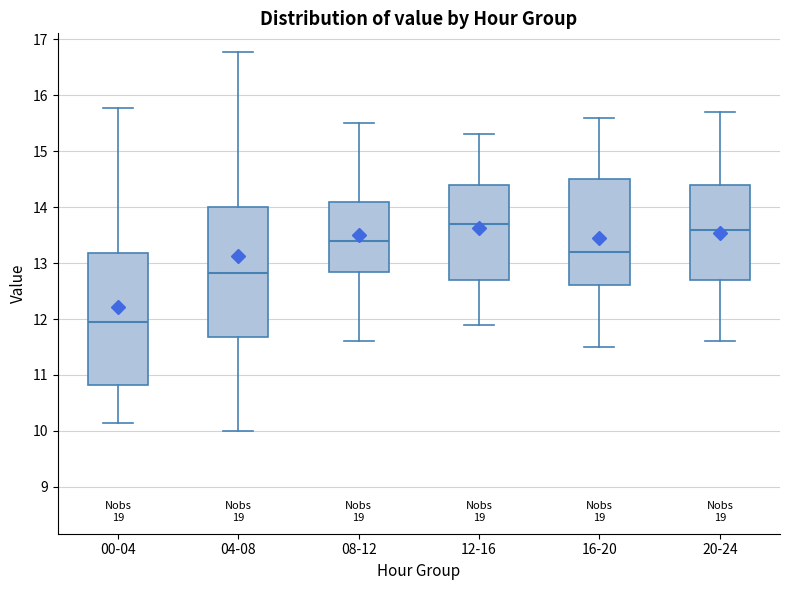

Which box has the lowest median line?

00-04